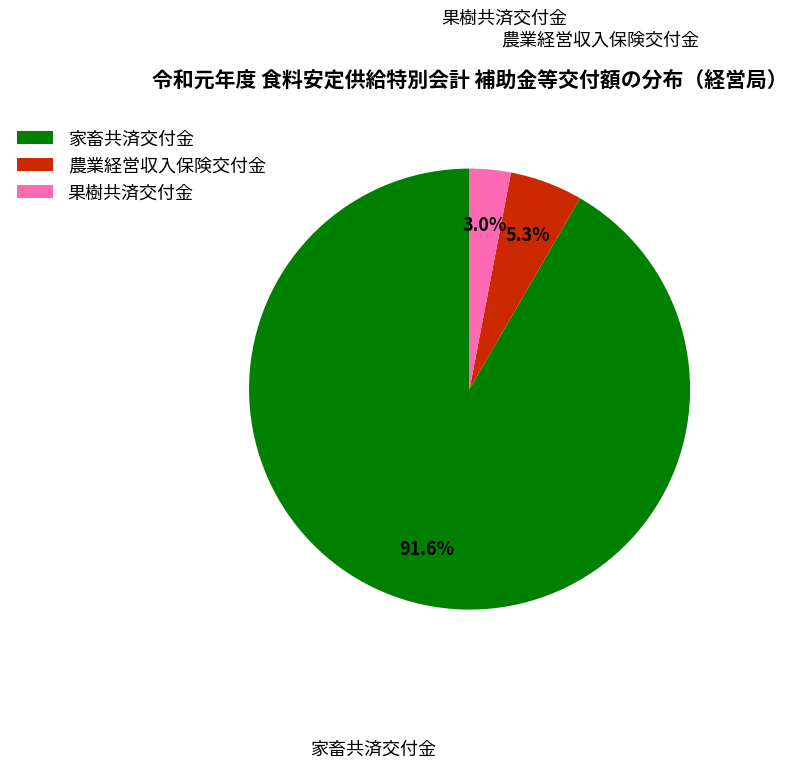

How many segments does this pie chart have?

3